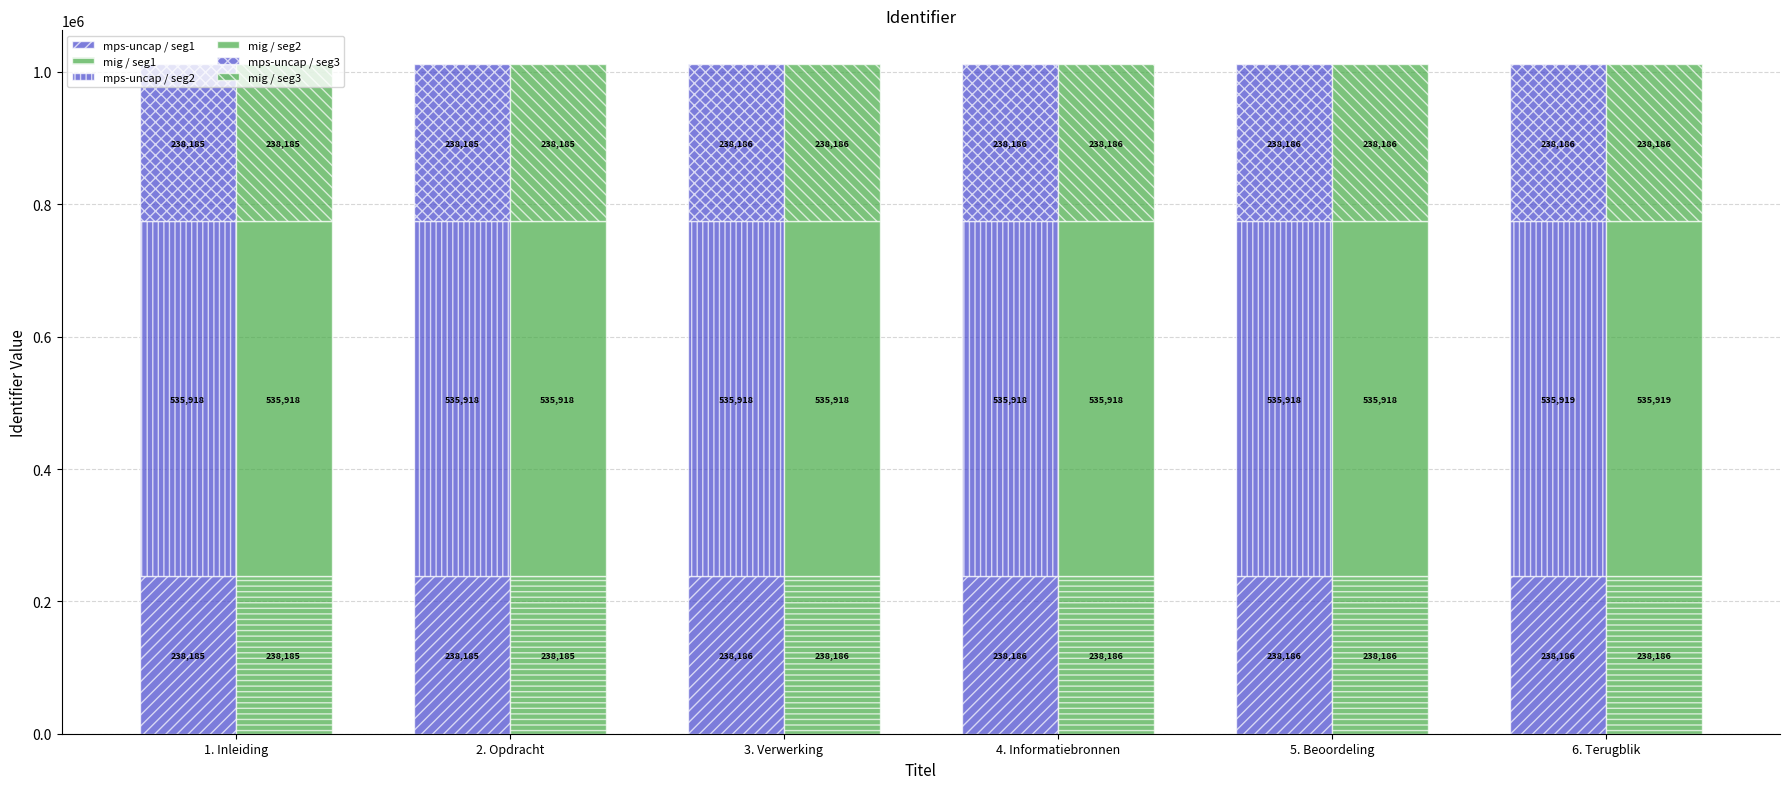

At which category does the chart reach its peak across all series?

6. Terugblik